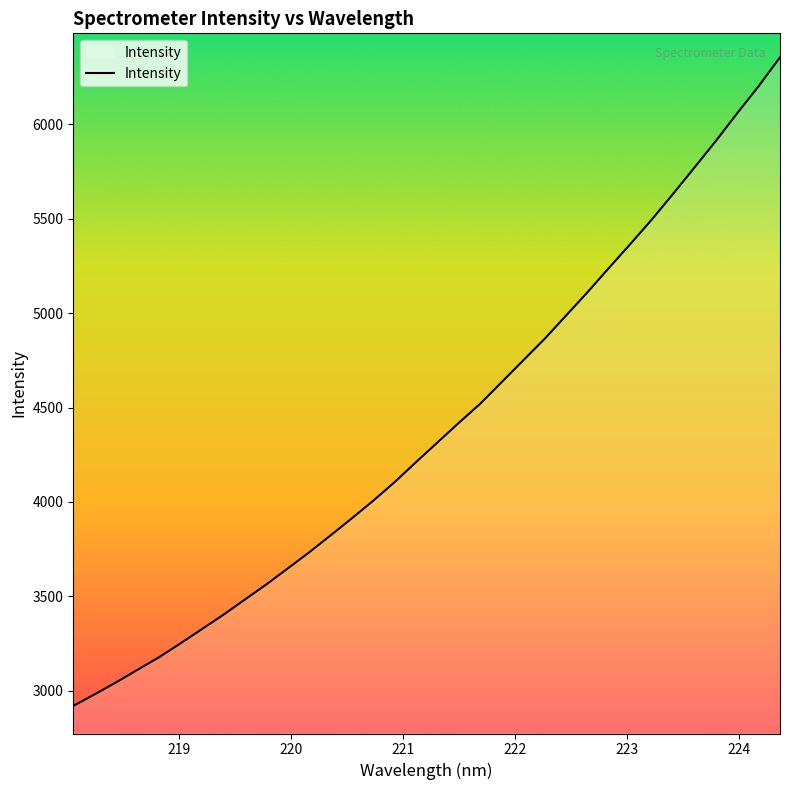

What is the greatest value displayed?

6354.2